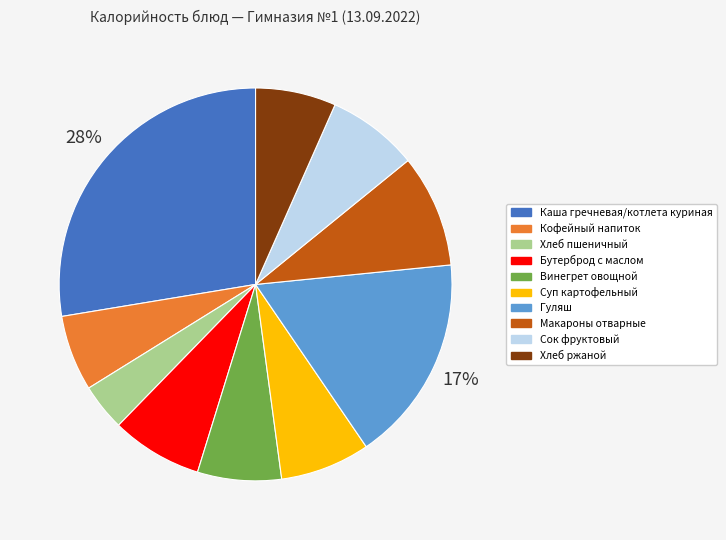

Count the number of slices in the pie.

10